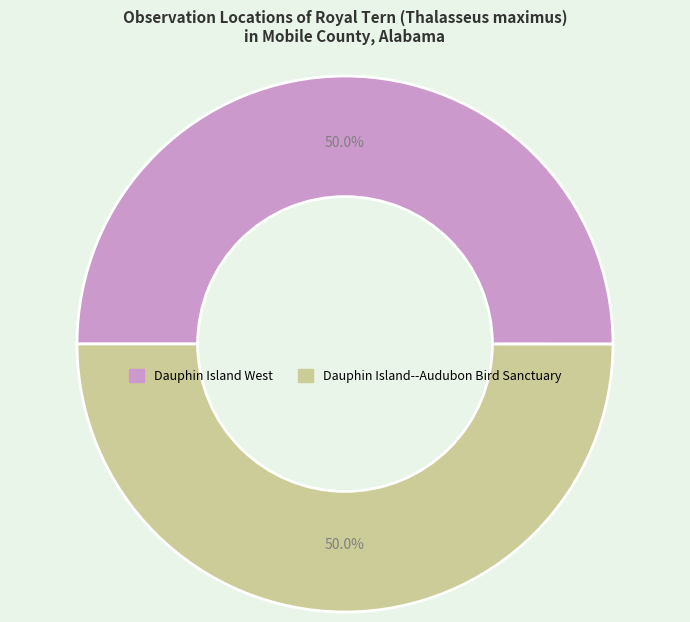

True or false: Dauphin Island West accounts for 50% of the total.

True